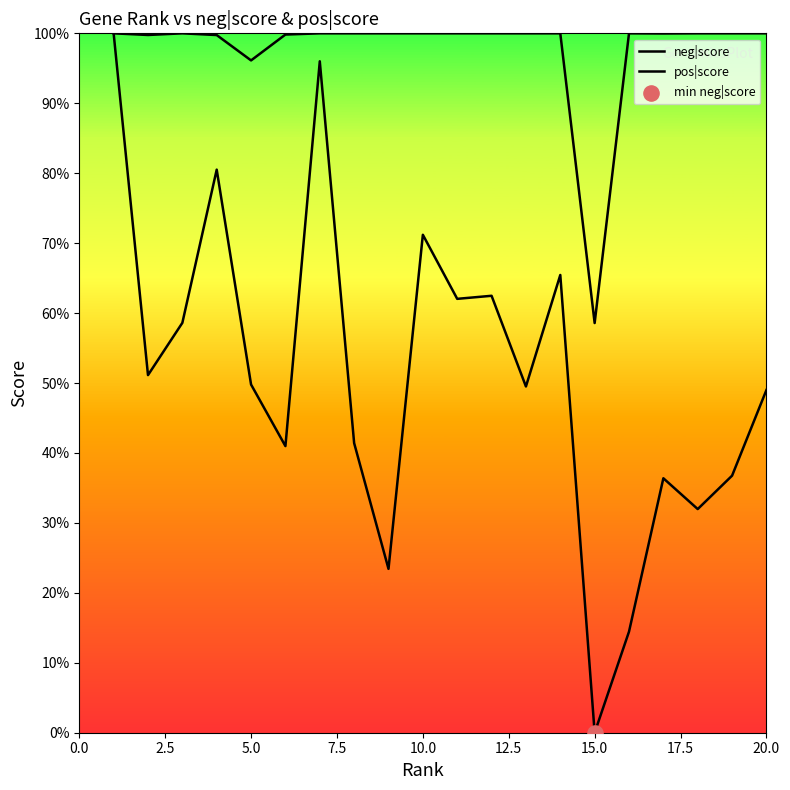

What are all the series names shown in the legend?

neg|score, pos|score